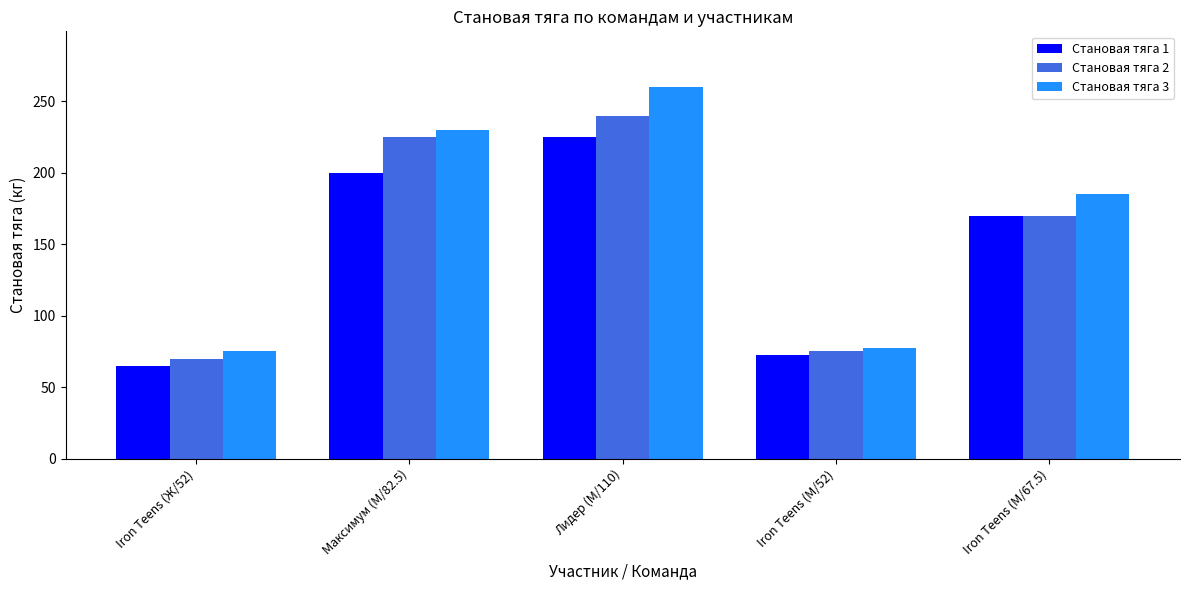

What is the difference between the maximum and minimum values in the Становая тяга 3 series?

185.0